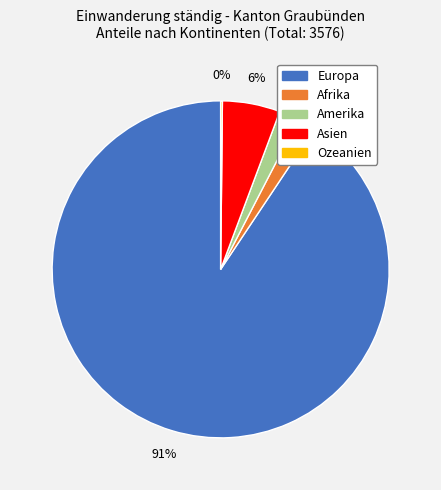

Is it true that Amerika is 2% of the pie?

True